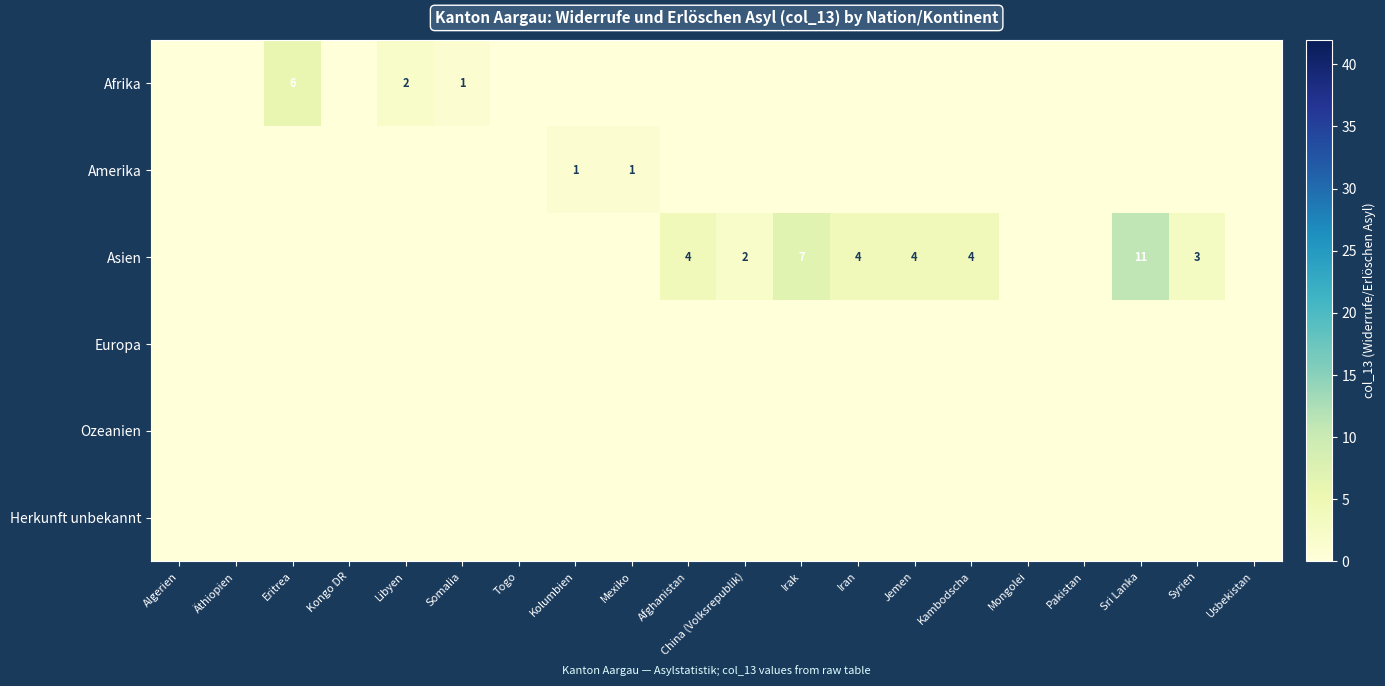

At which category is the sum across all series the highest?

Sri Lanka